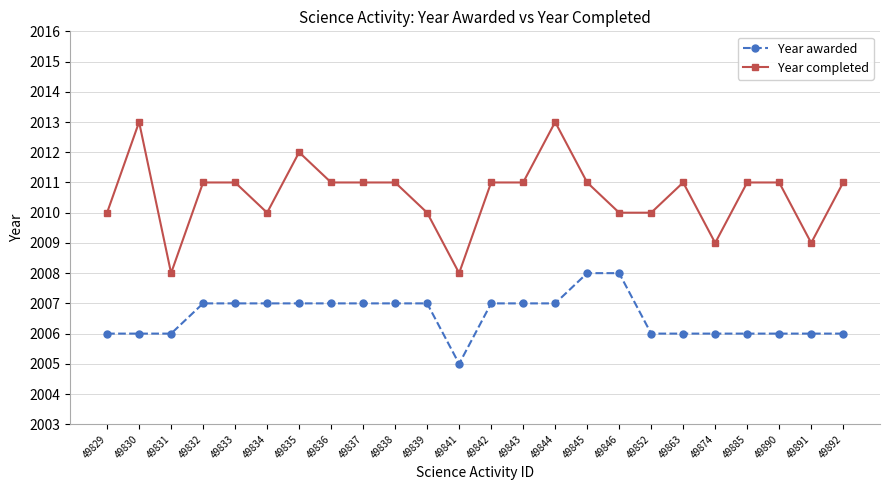

True or false: Year completed has a value of 2011 at 49833.

True